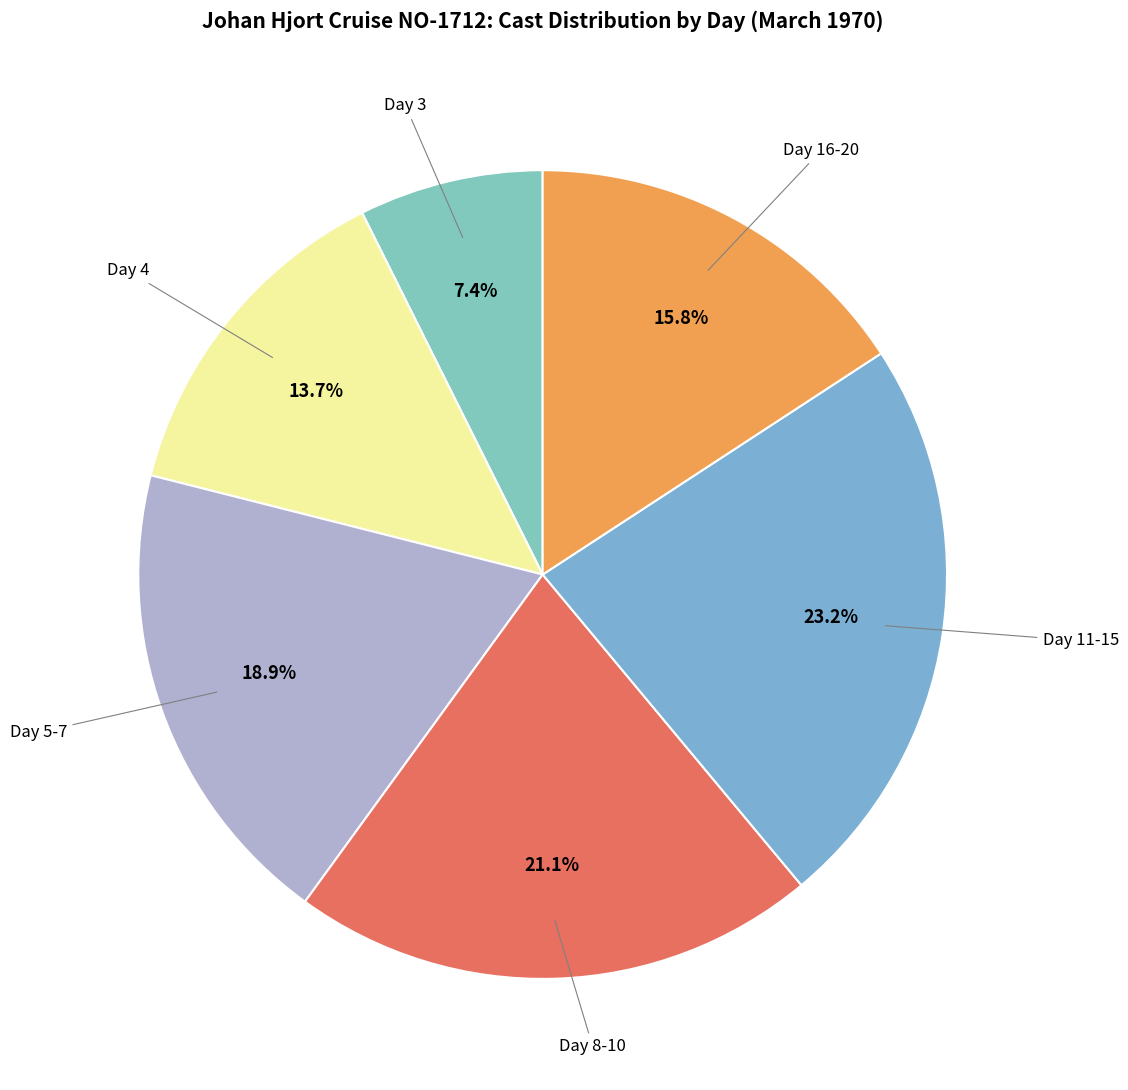

Count the number of slices in the pie.

6